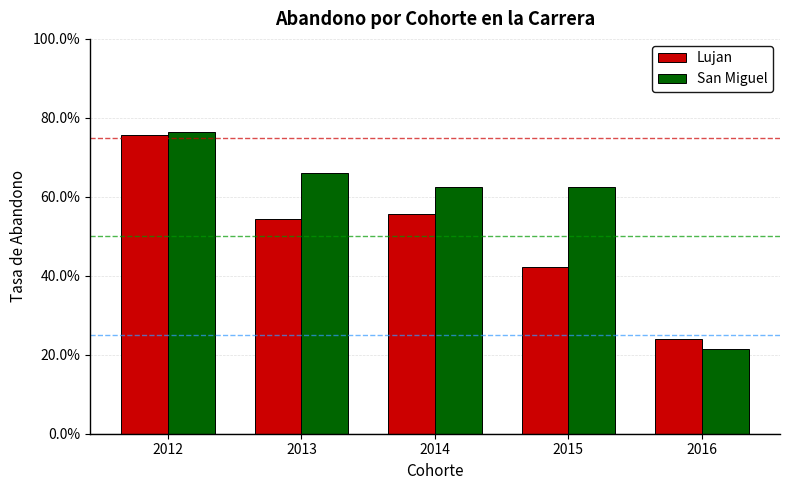

Where is Lujan nearest to the value 0?

2016